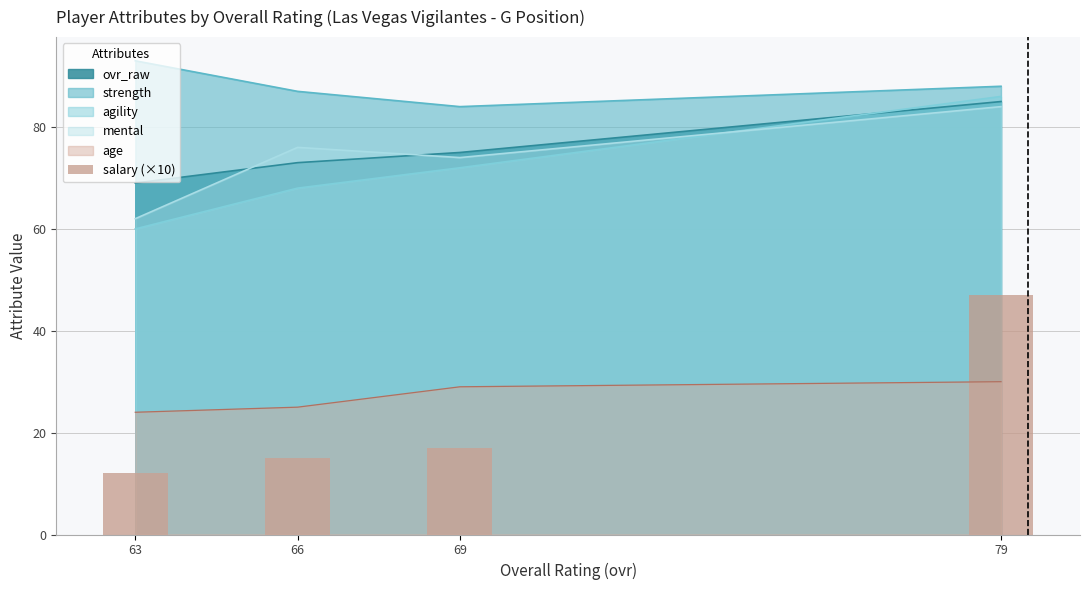

How many bars are there in total?

4